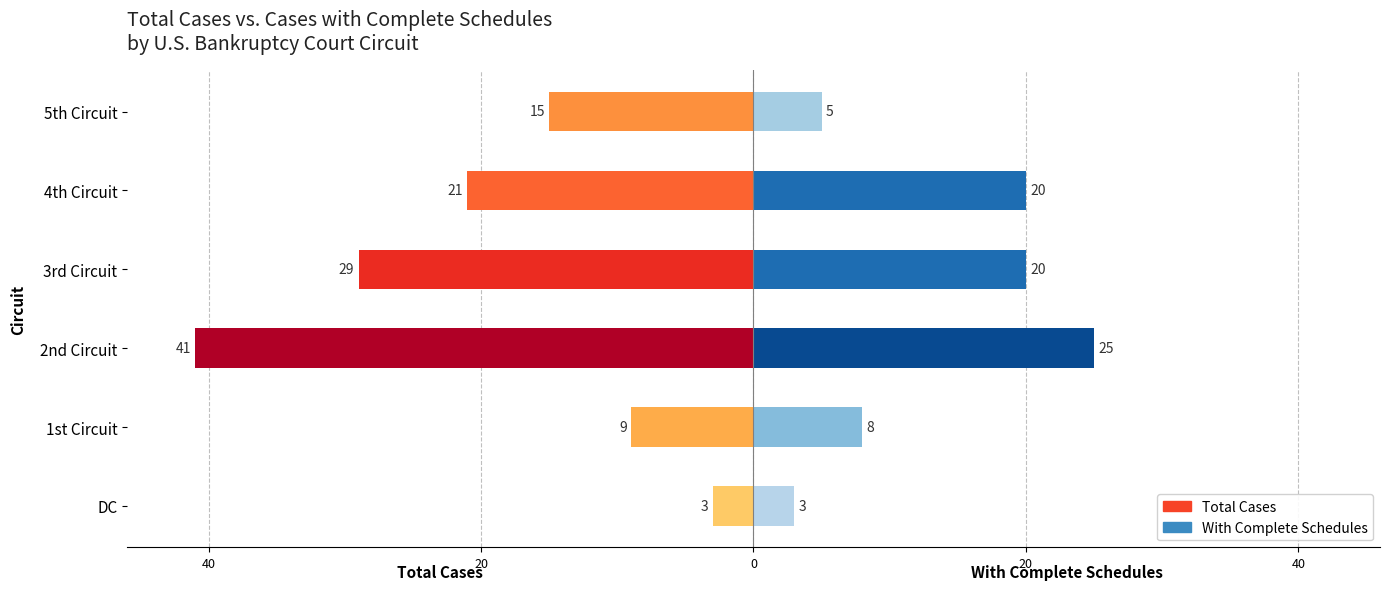

How many values in the Total Cases series are below -15?

3